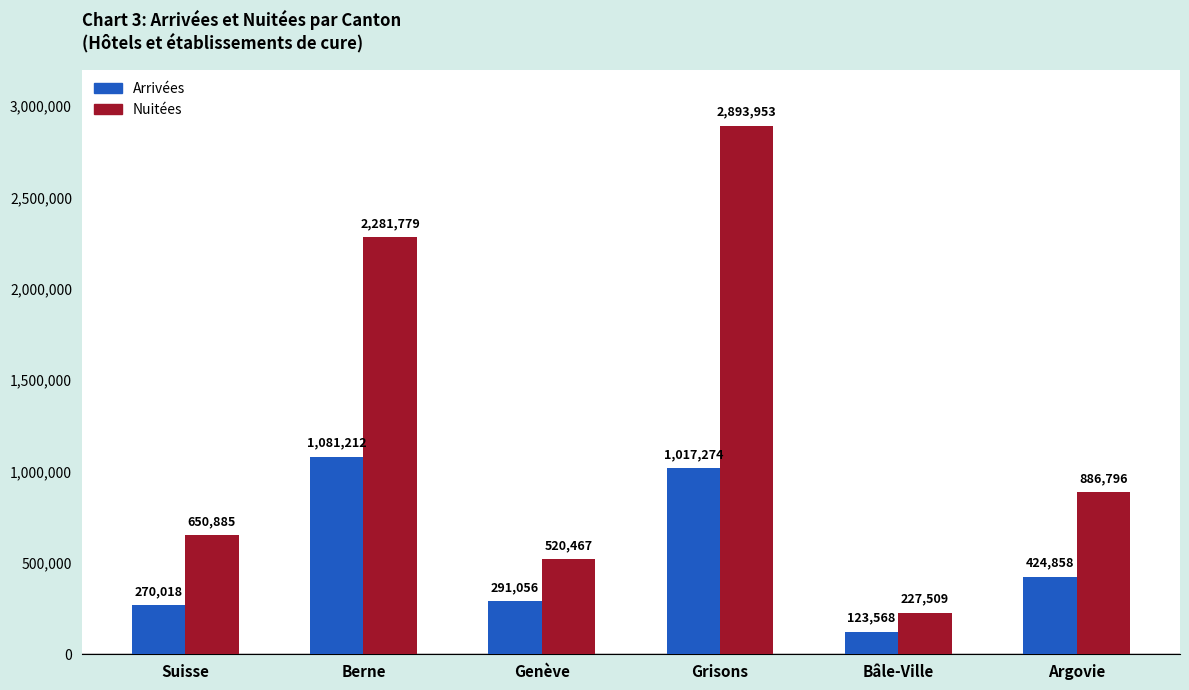

What is the maximum value shown in the chart?

2893953